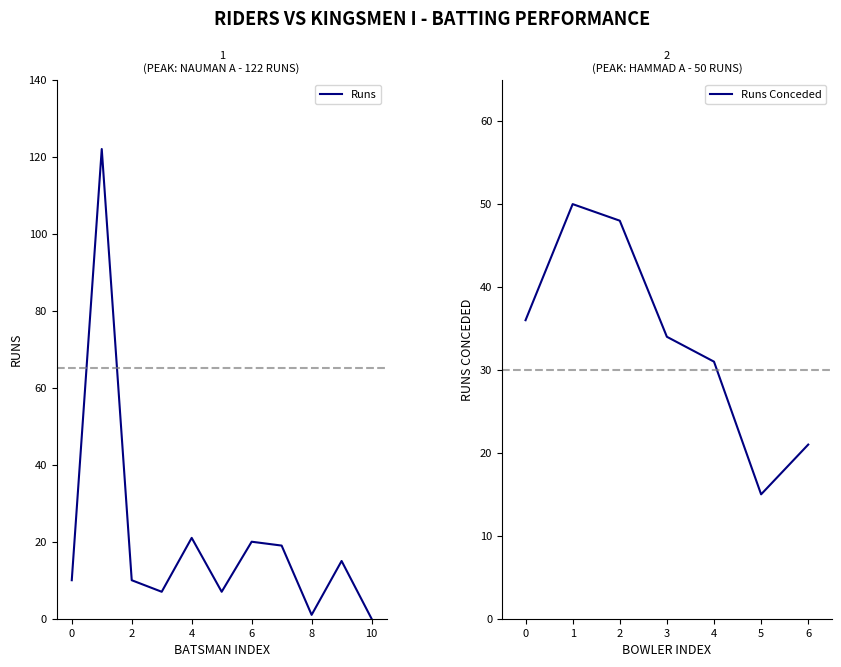

What is the difference between the maximum and minimum values?

122